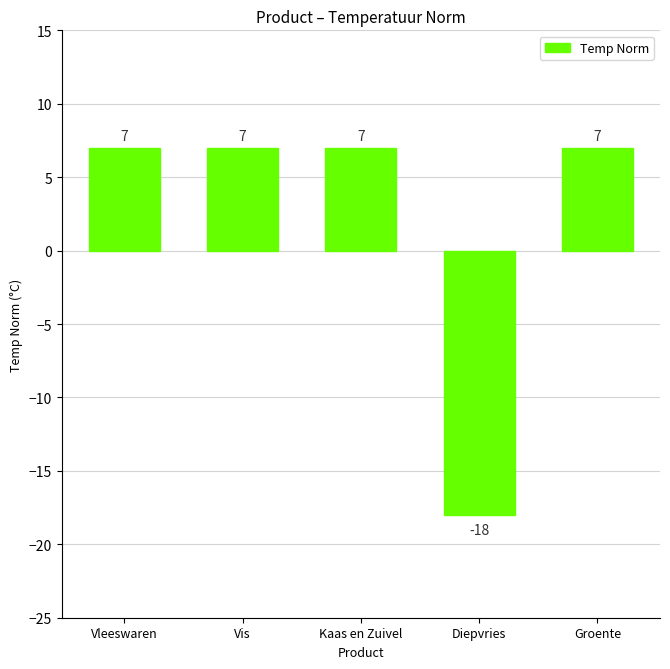

The value at Vleeswaren is 5. True or false?

False